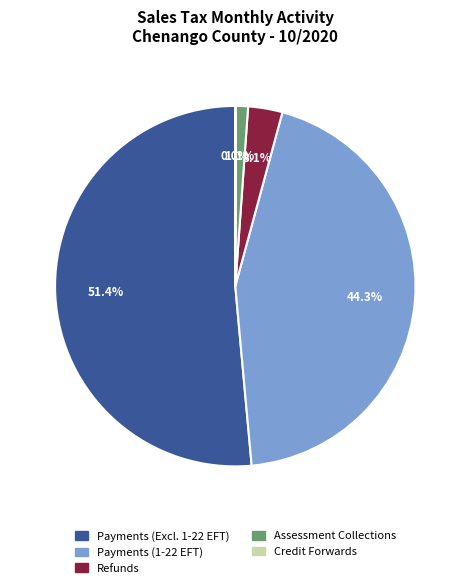

Is there a majority slice in this chart?

Yes